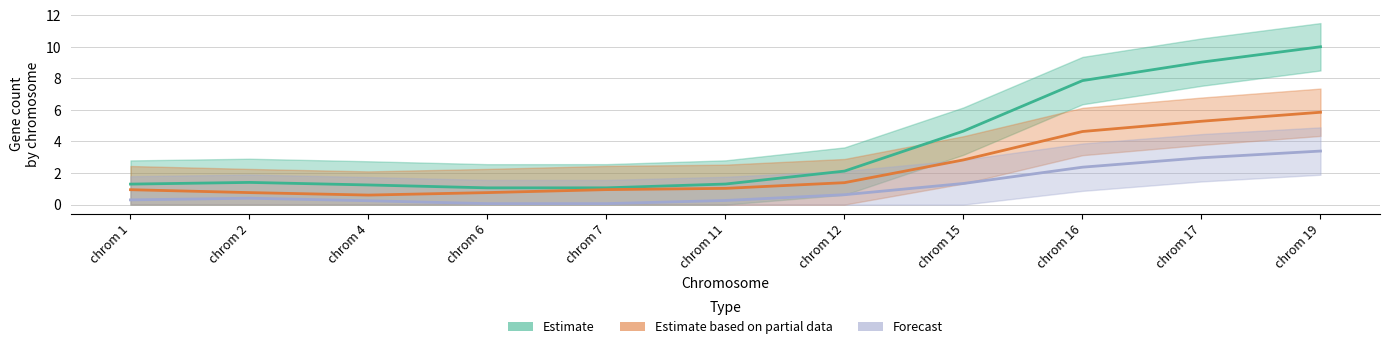

Does the chart display data point markers on the line(s)?

No